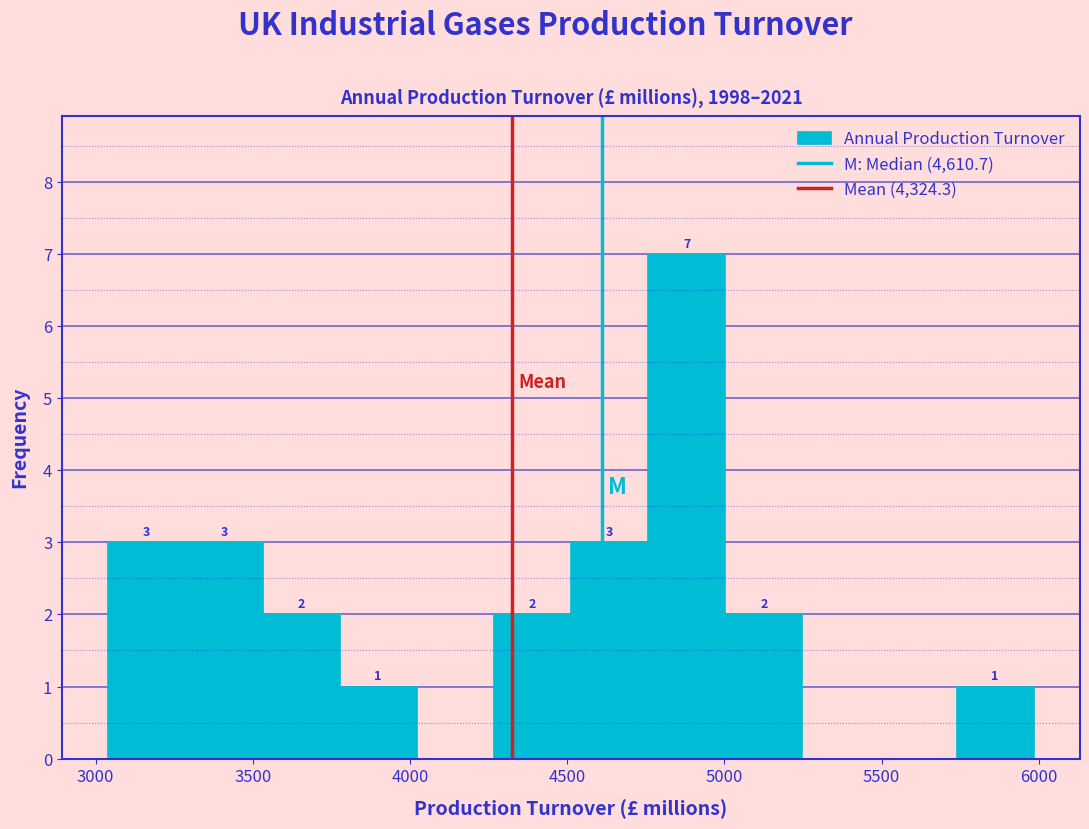

Which range on the x-axis has the tallest bar?

4750 to 5000